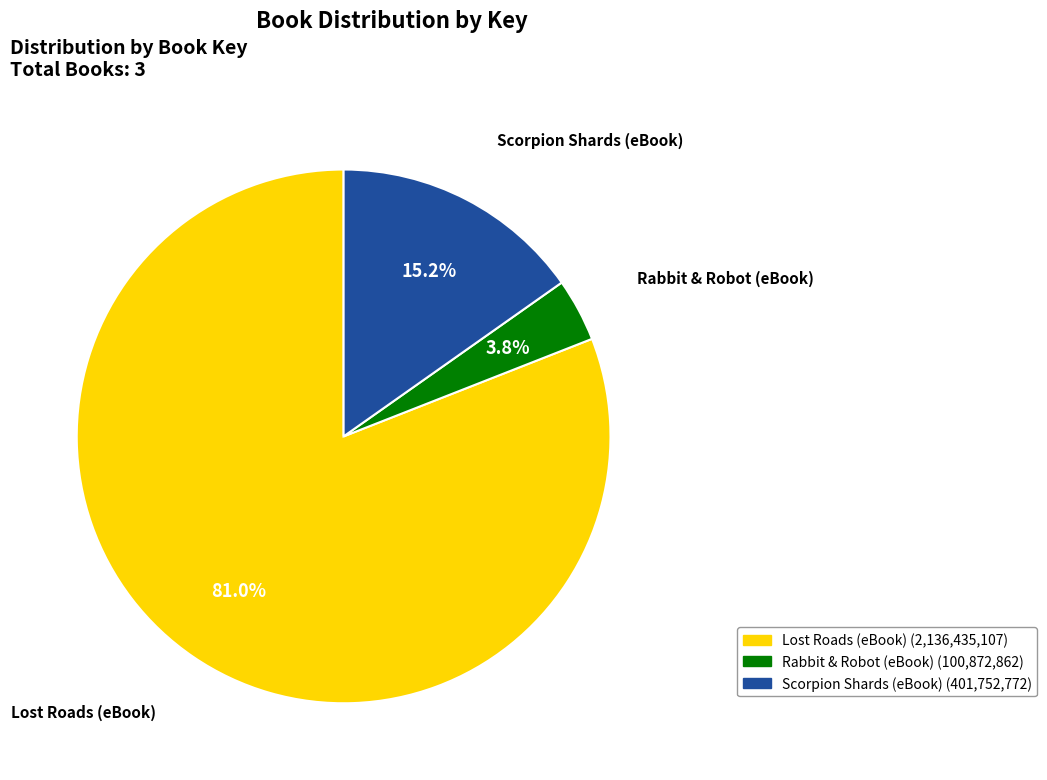

Approximately how many times larger is the value at Scorpion Shards (eBook) compared to Rabbit & Robot (eBook)?

4.0